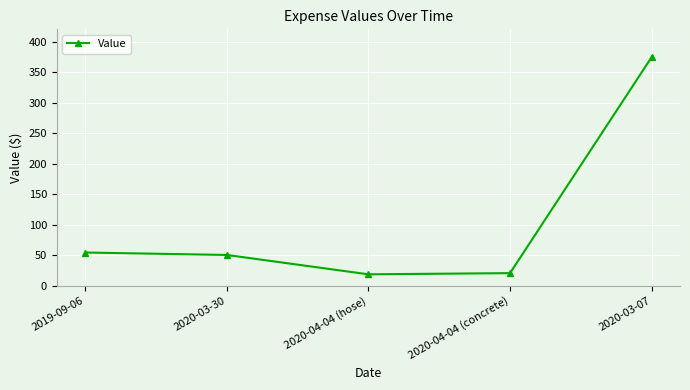

What is the label of the 1st point from the left?

2019-09-06